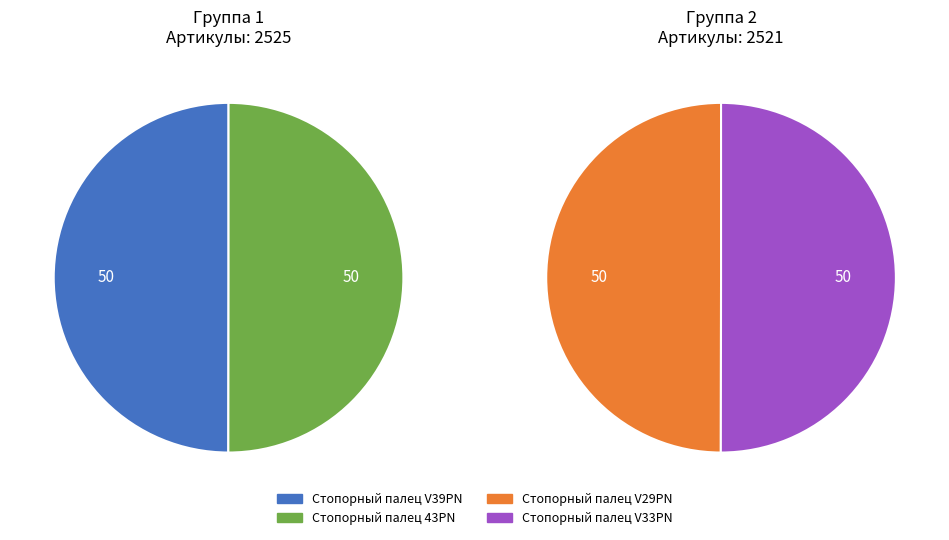

To the nearest percent, what is the combined percentage of Стопорный палец V29PN and Стопорный палец 43PN?

50%